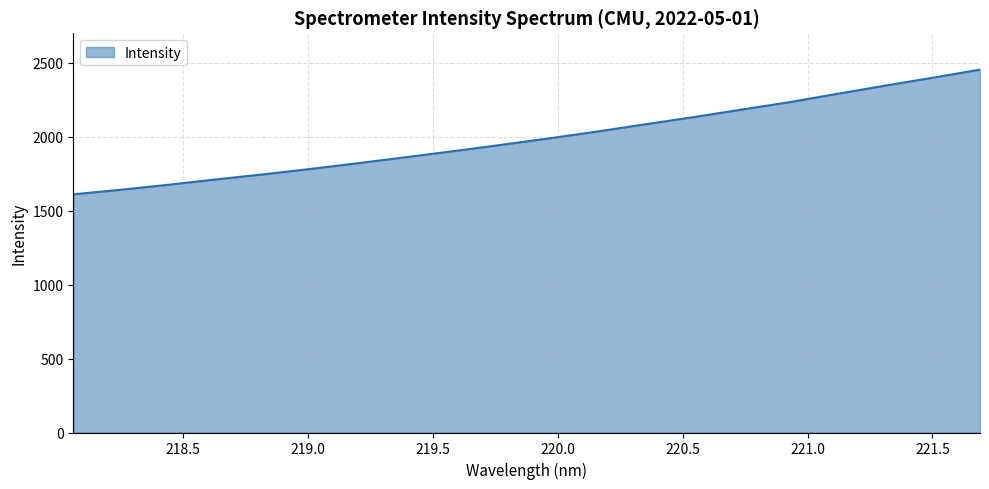

What is the maximum value shown in the chart?

2454.6